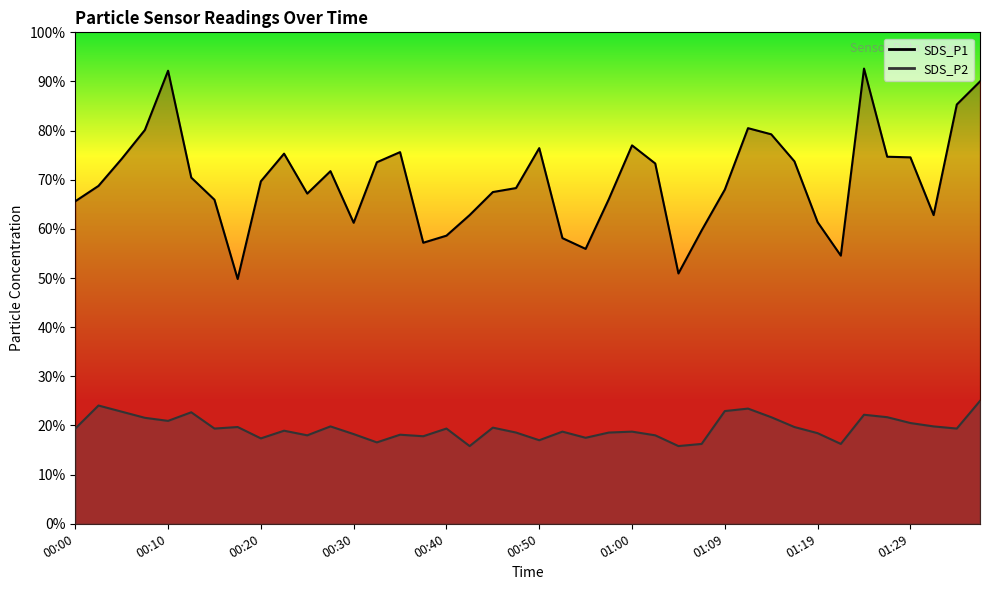

At which category does the chart reach its peak across all series?

01:24